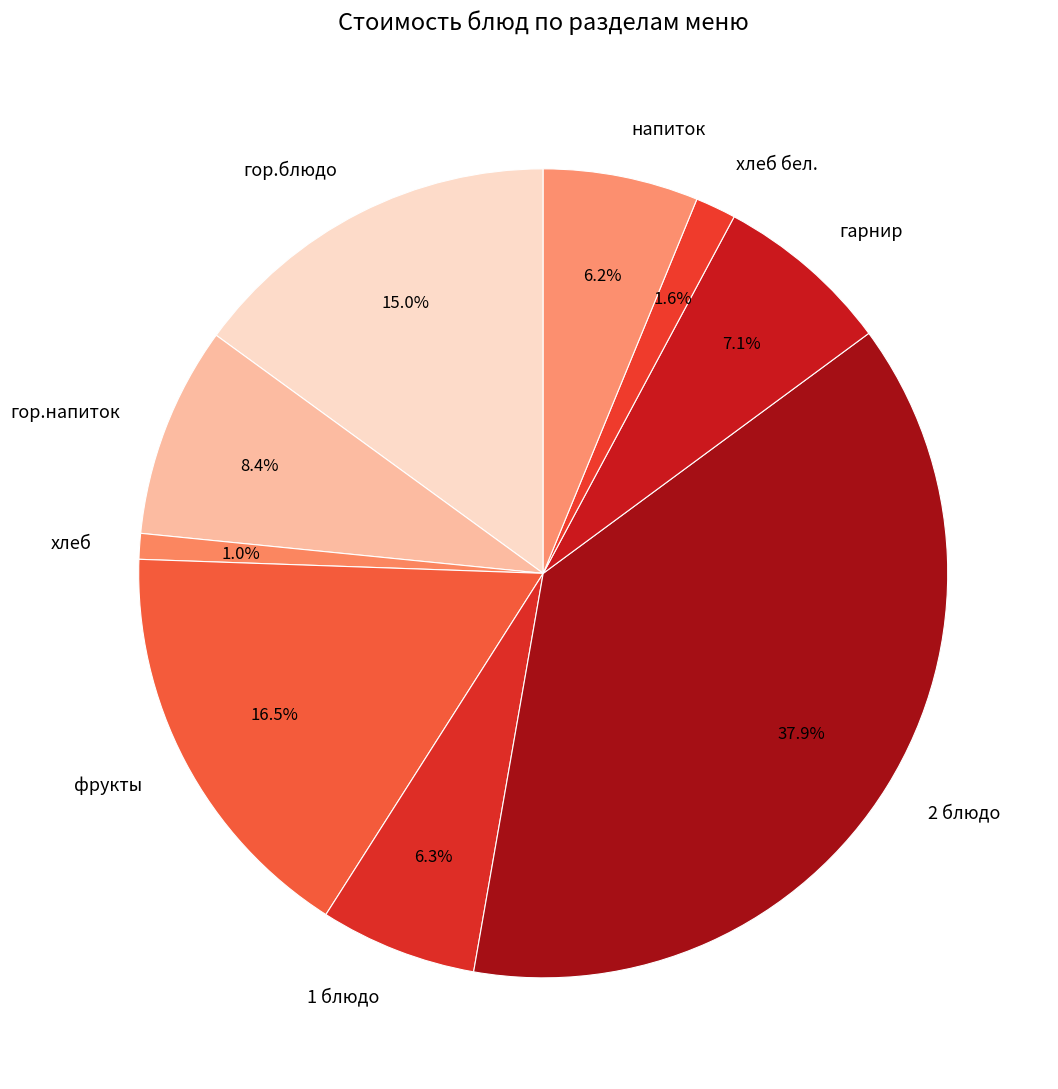

Count the number of slices in the pie.

9